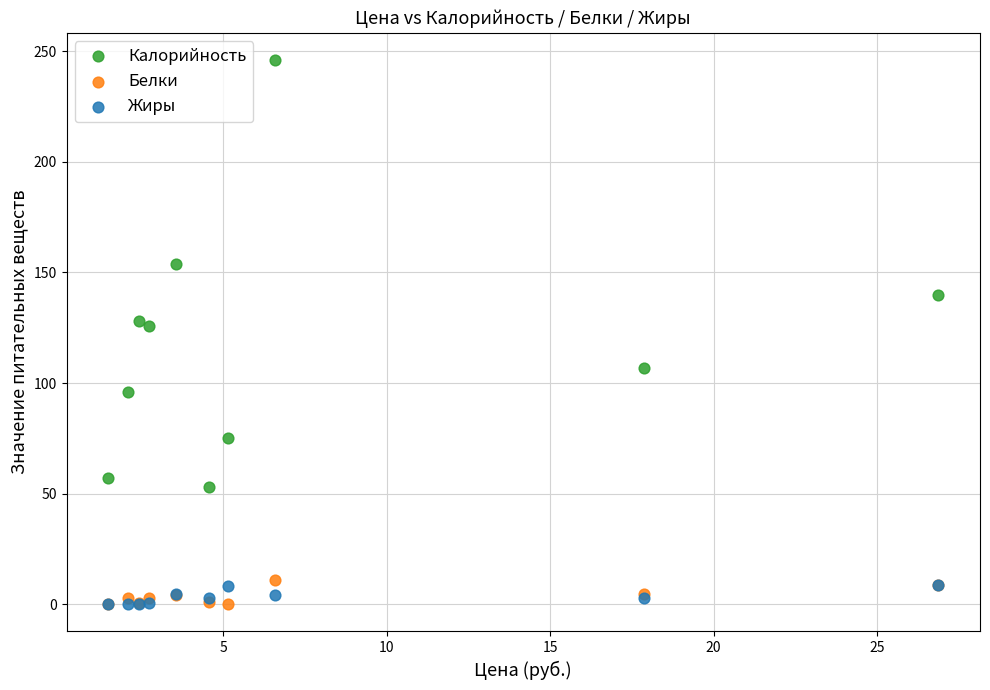

In the Калорийность series, what Y value is closest to 149?

154.0